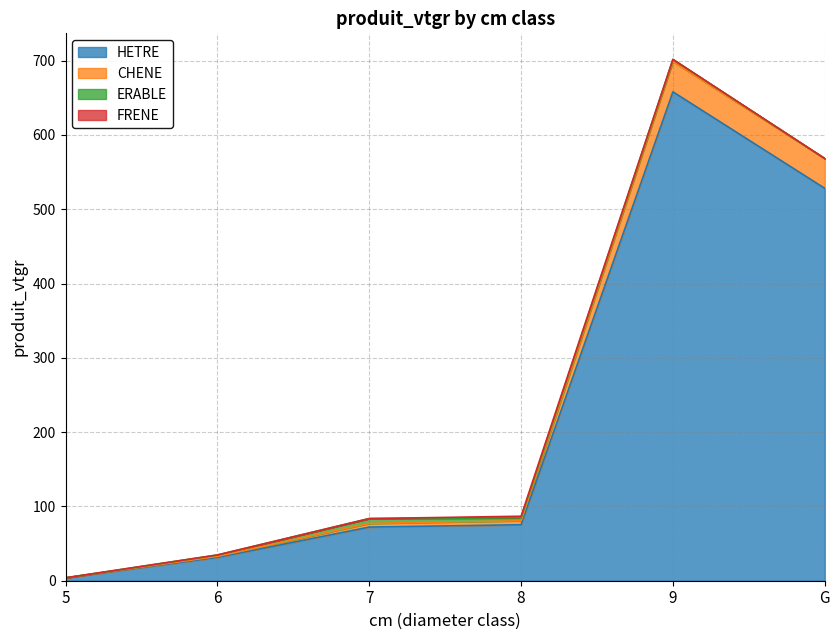

At which label does HETRE first exceed 75?

8